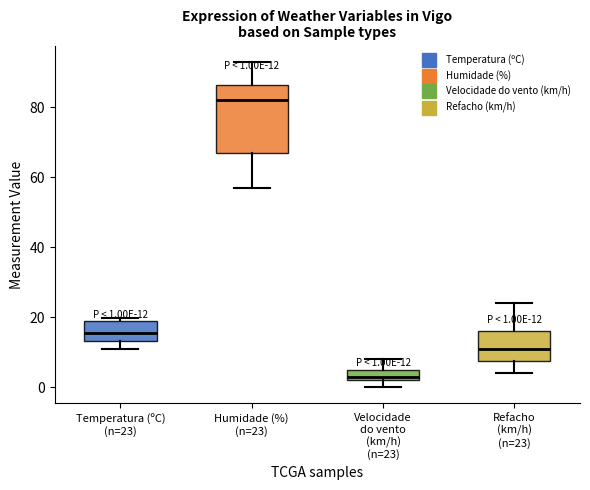

Which box has the lowest median line?

Velocidade do vento (km/h) (n=23)